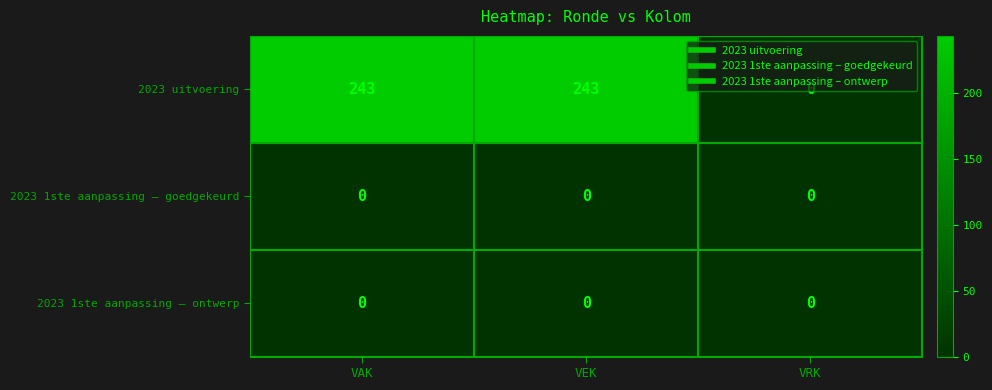

Which series has the largest range (max minus min)?

2023 uitvoering